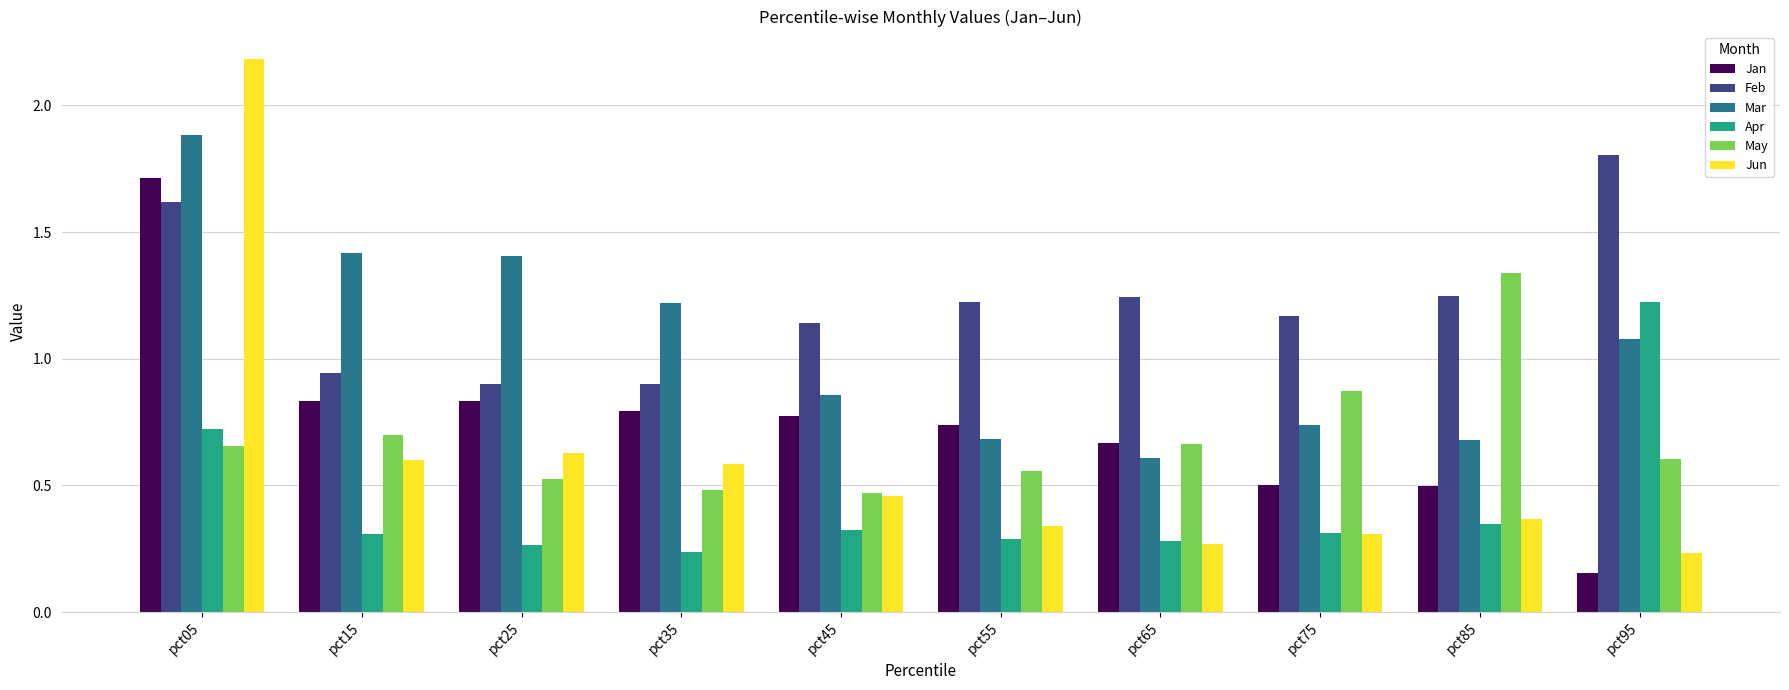

Is it true that May equals 0.5 at pct25?

True